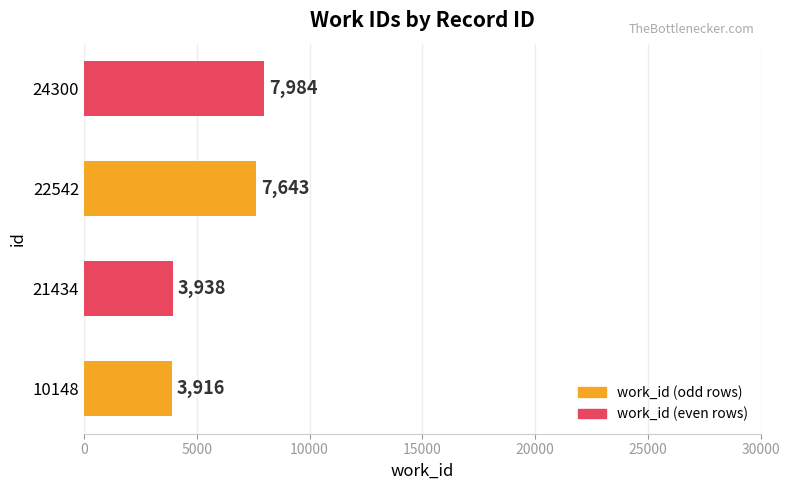

What is the change in value from 10148 to 24300?

+4068